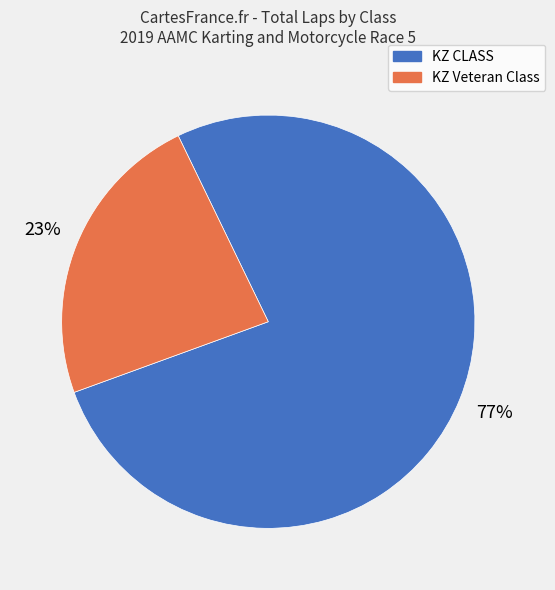

Is there a majority slice in this chart?

Yes